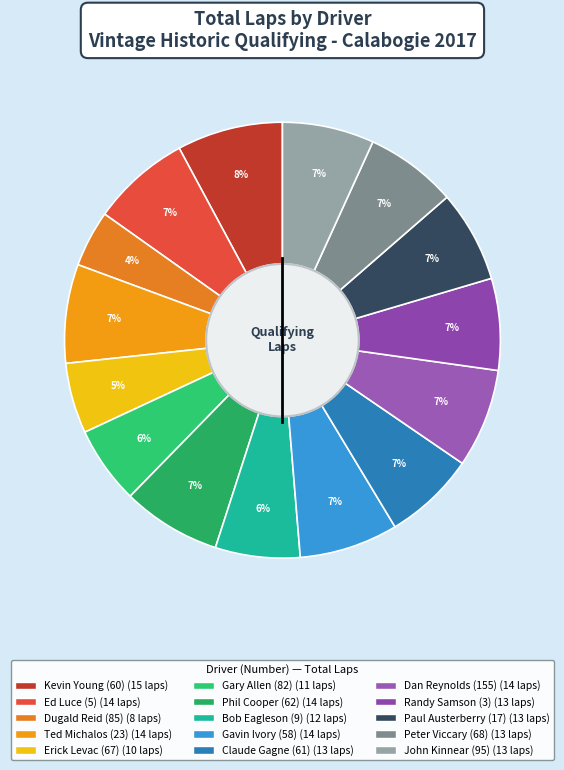

To the nearest percent, what portion does John Kinnear (95) represent?

7%